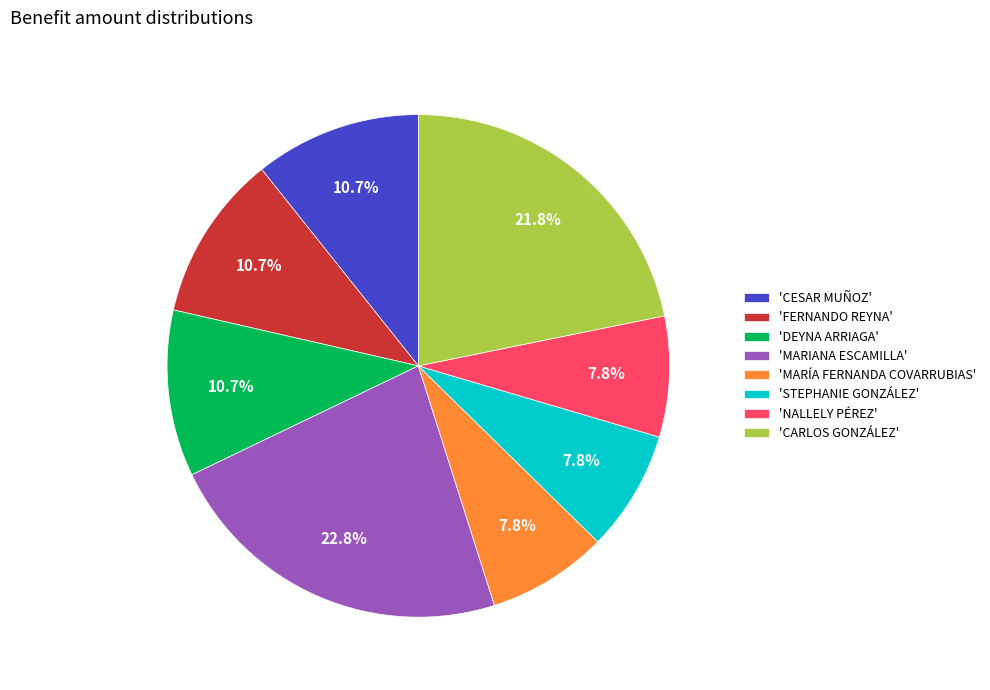

Does 'MARIANA ESCAMILLA' represent more than half of the total?

No